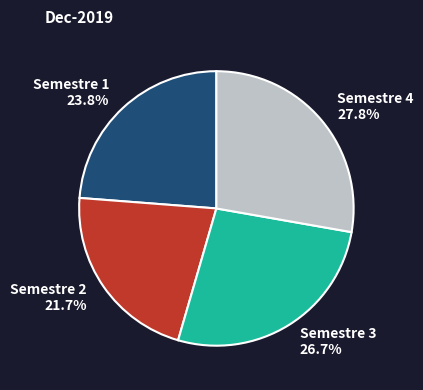

Which has a higher value, Semestre 3 or Semestre 4?

Semestre 4